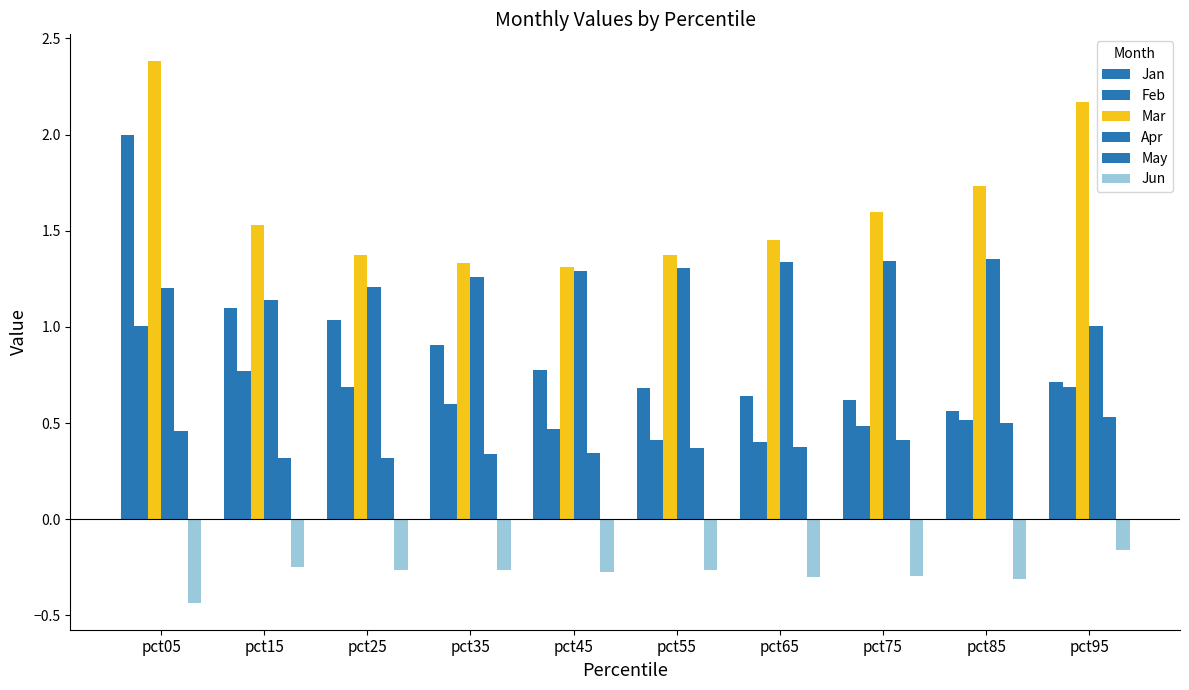

What is the average value of the May series?

0.4